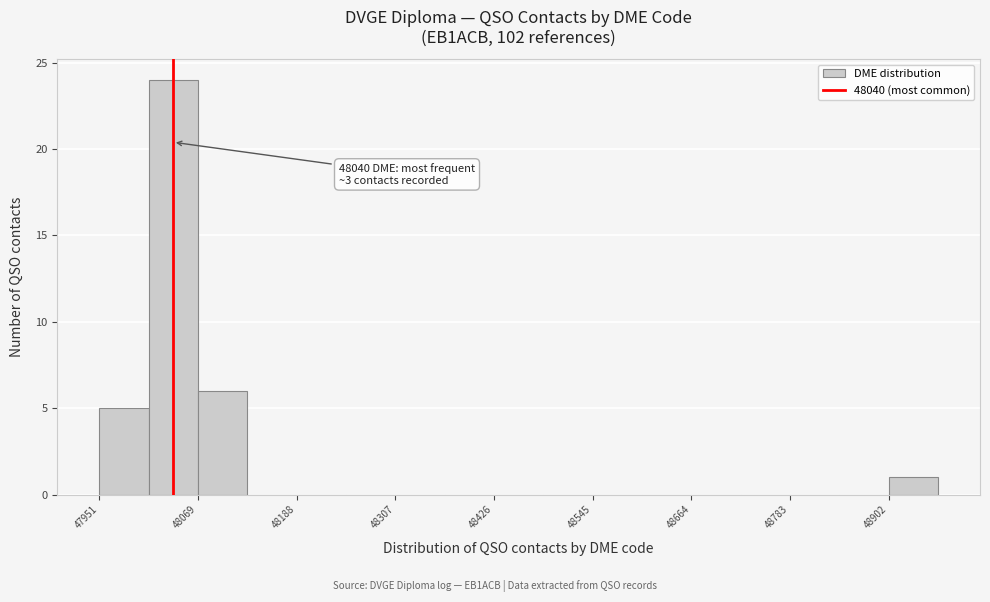

Read against the x-axis, roughly where is the centre of the tallest bar?

48040